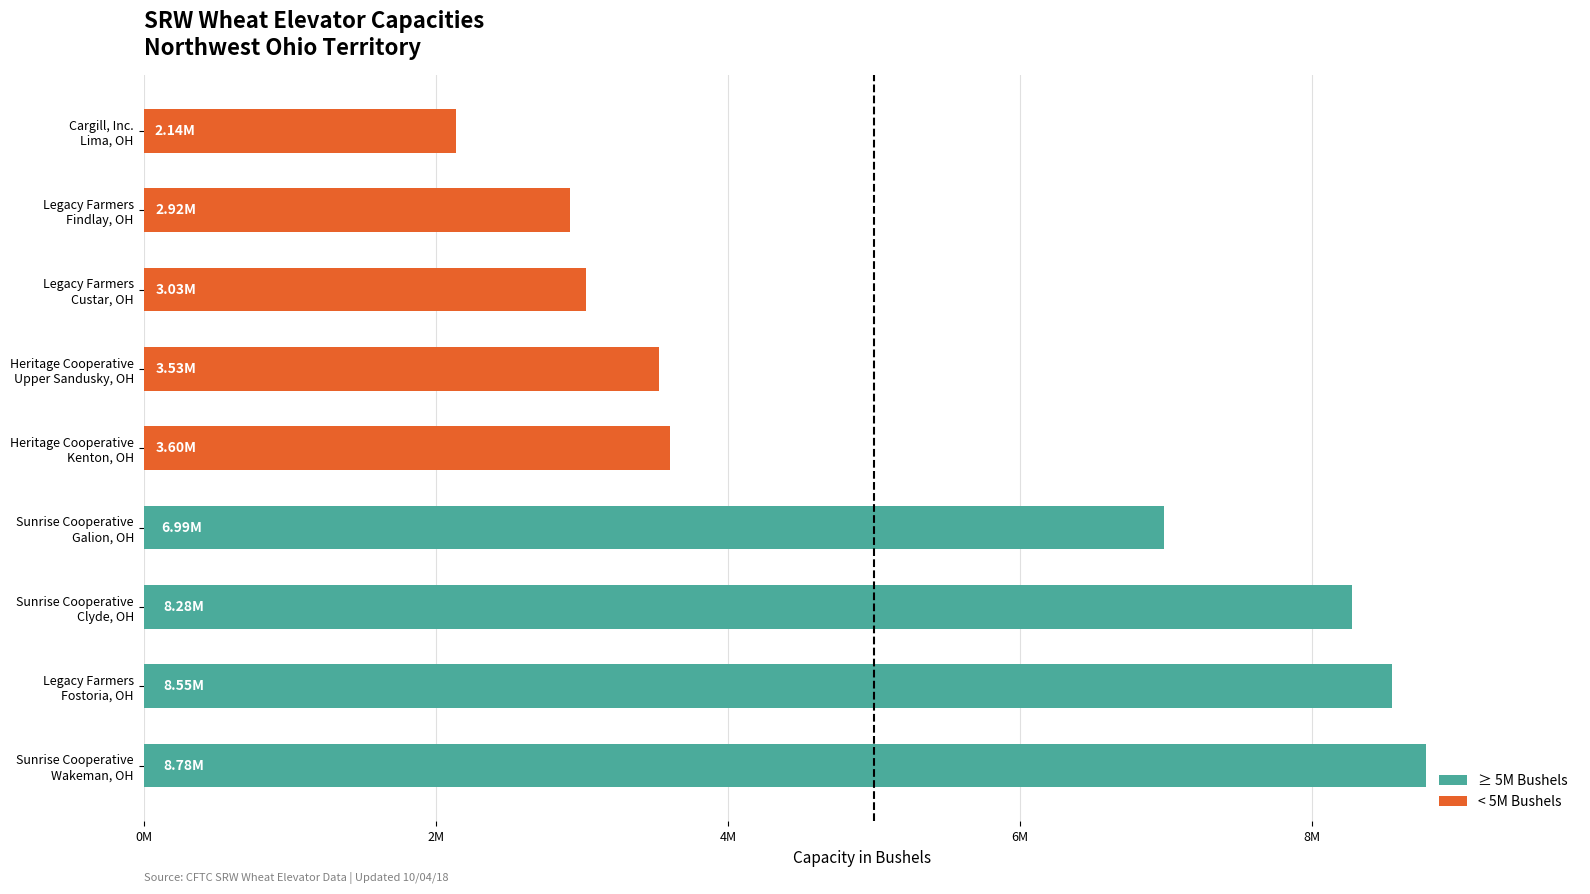

True or false: the data shows 8275000 at Sunrise Cooperative
Clyde, OH.

True